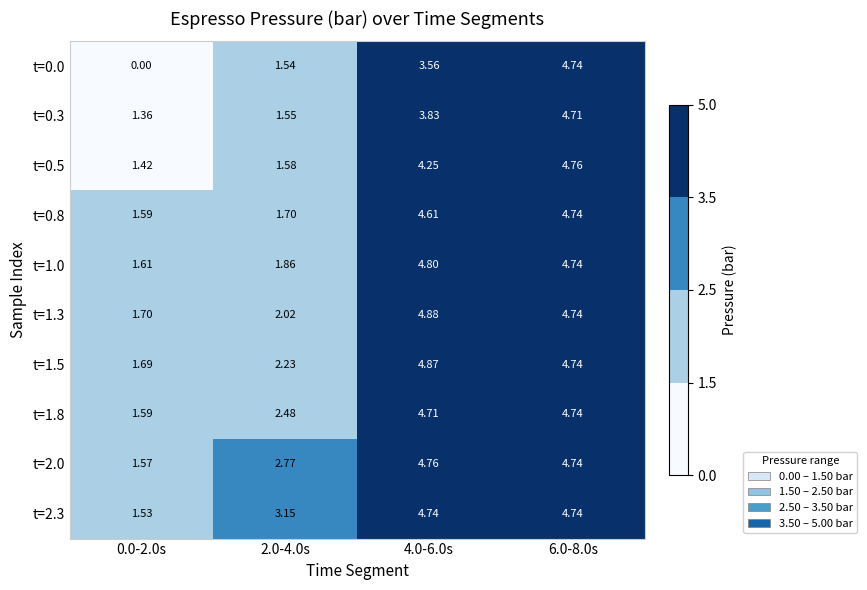

Between 6.0-8.0s and 4.0-6.0s, which is larger?

6.0-8.0s